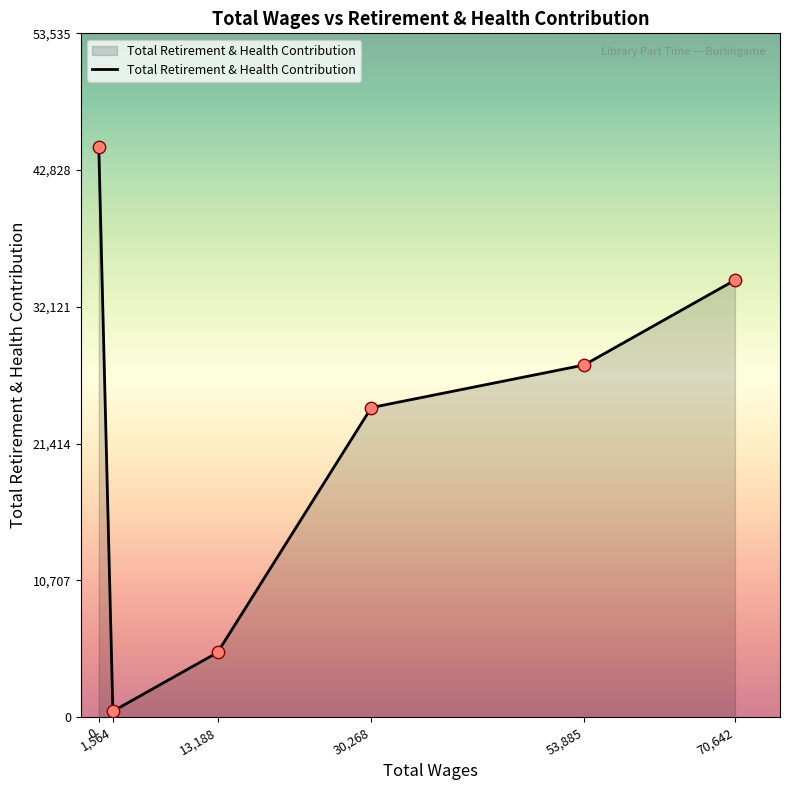

What is the change in value from 13,188 to 70,642?

+29150